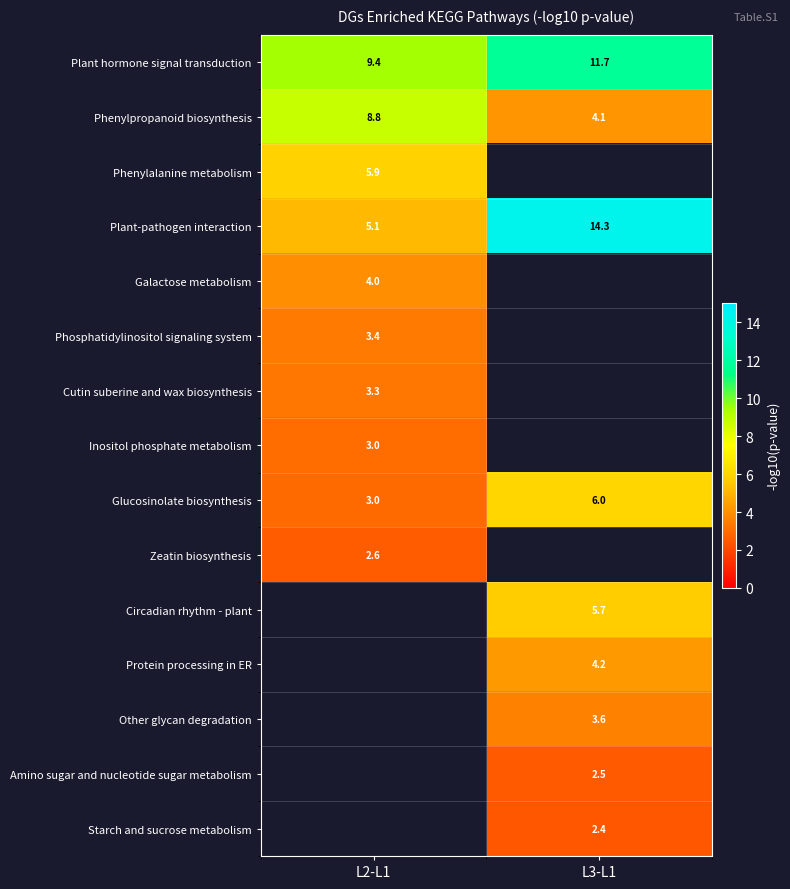

Is the value of Phenylpropanoid biosynthesis at L3-L1 greater than the value of Plant hormone signal transduction at L2-L1?

No